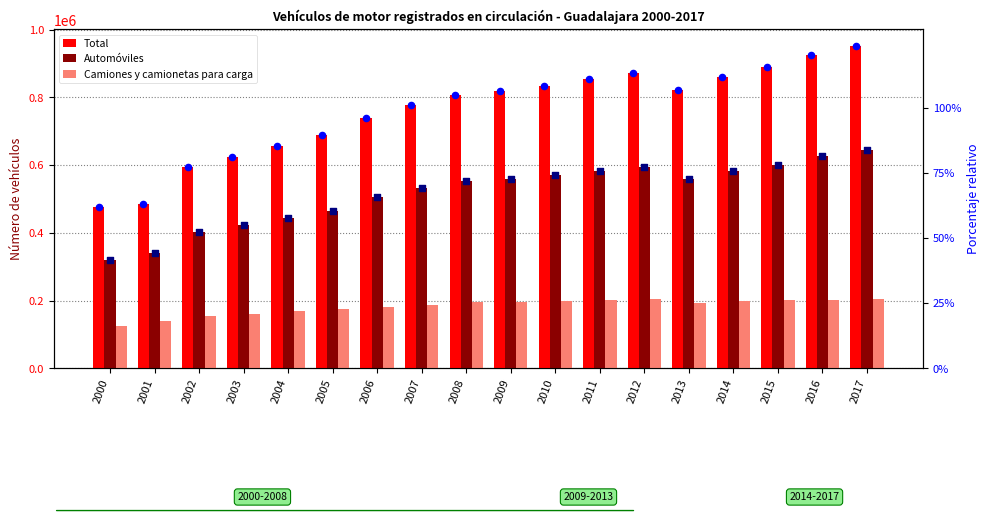

At how many categories does at least one series exceed 642883?

14